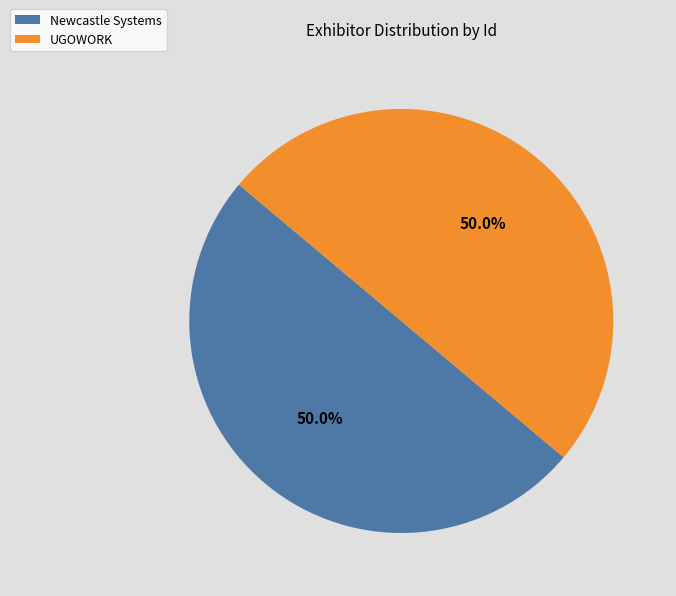

How many slices are in this pie chart?

2